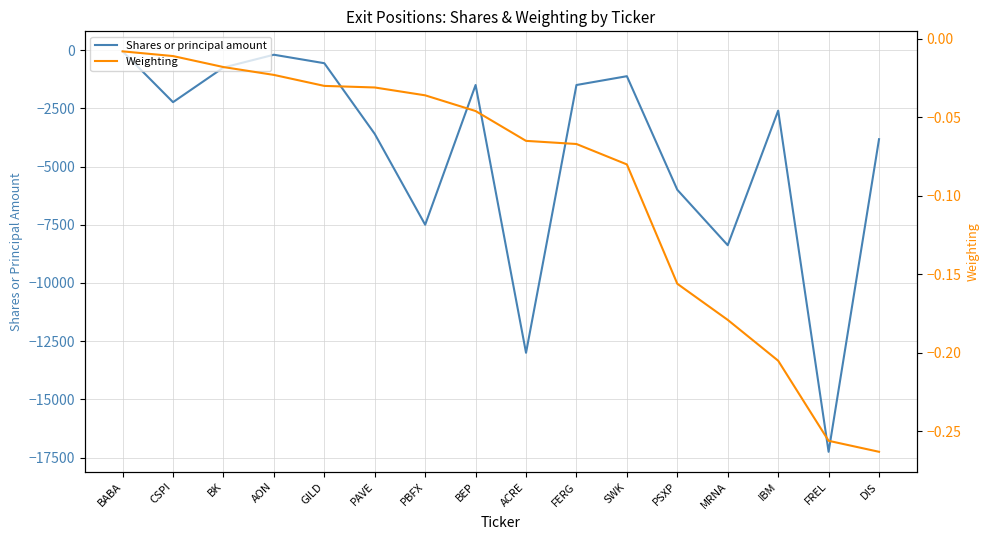

True or false: Shares or principal amount and Weighting cross at least once.

False